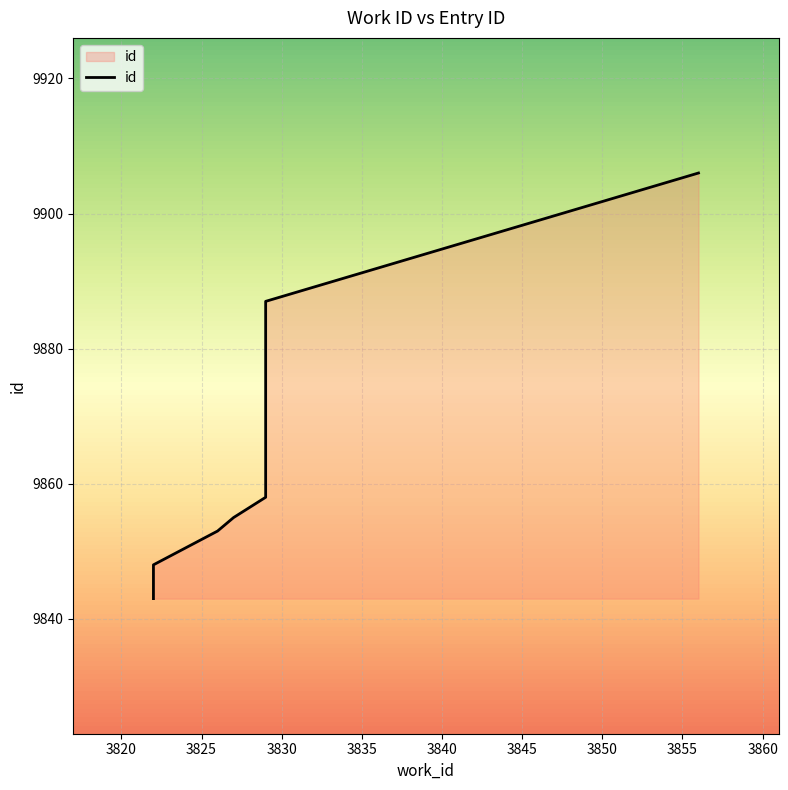

The chart shows a value of 13352 at 3835. True or false?

False